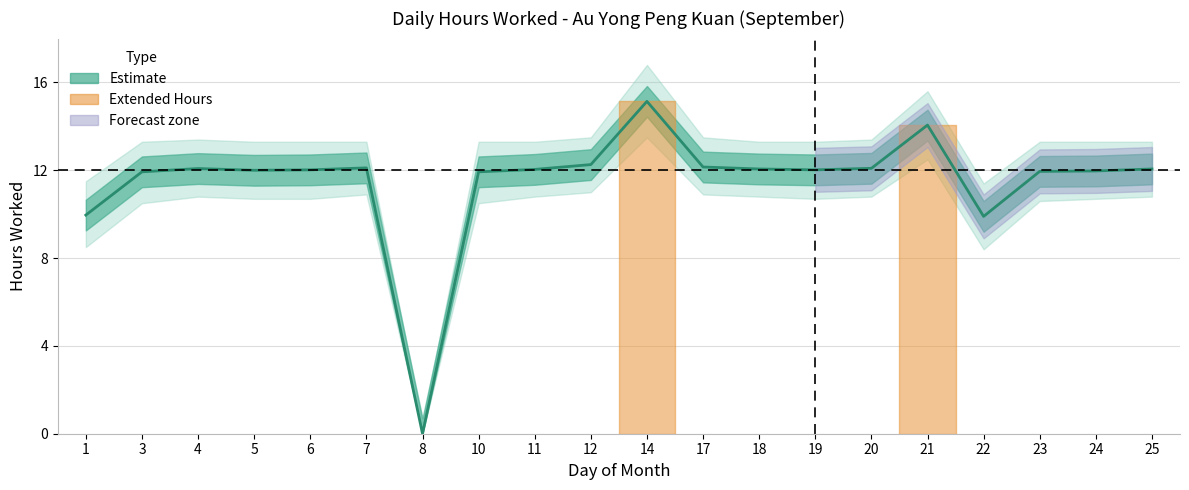

Is this an area chart (filled region under the line)?

No